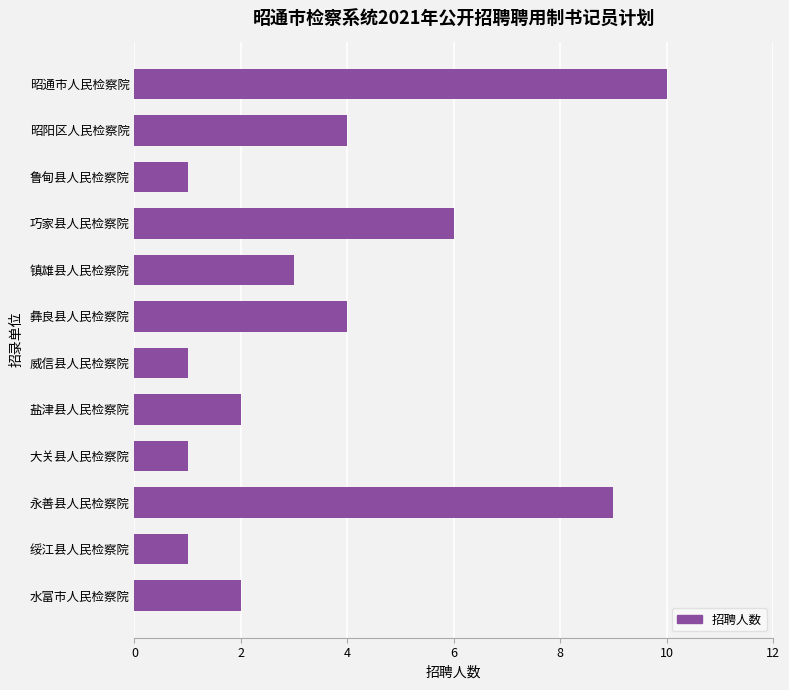

What is the approximate value at 昭阳区人民检察院?

4